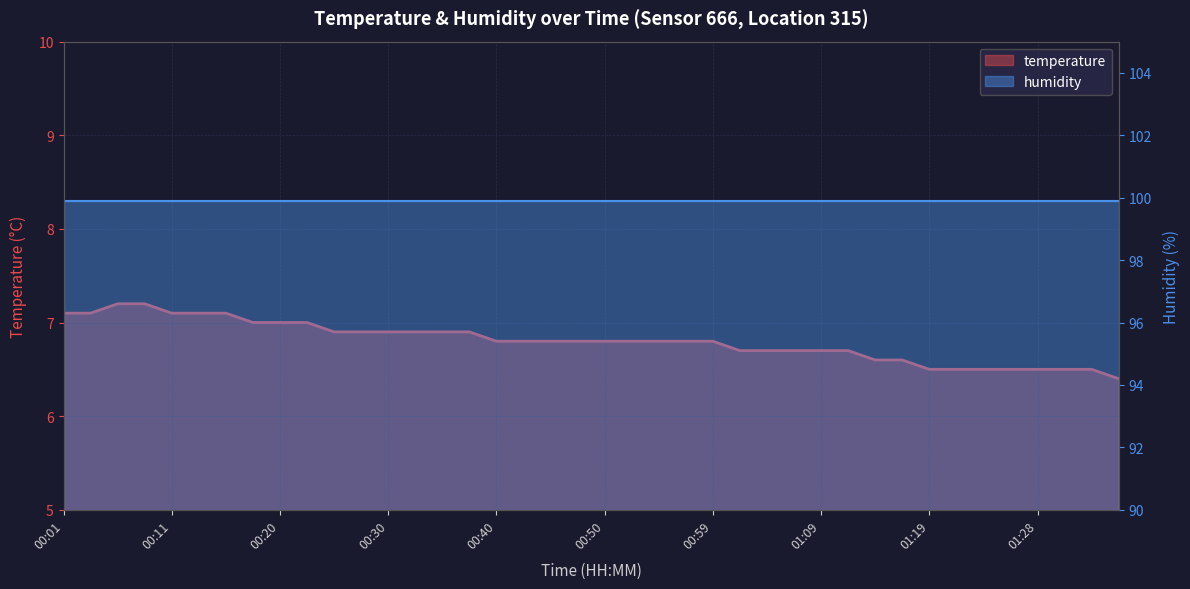

What is the difference between the second highest and minimum values?

0.8